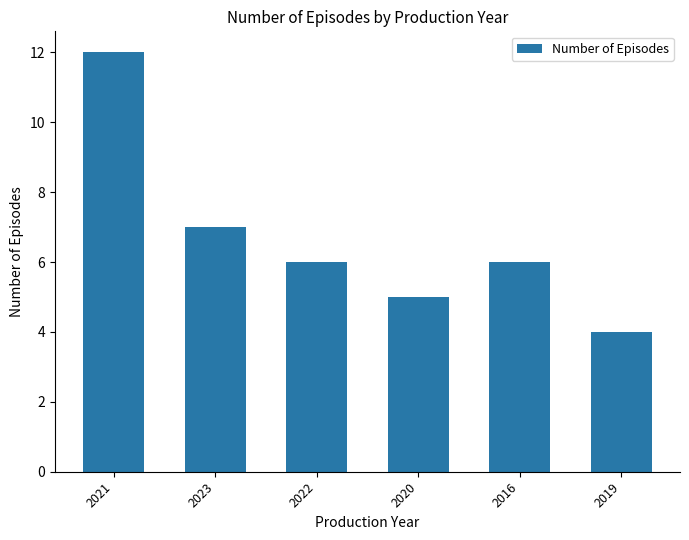

What is the average value?

7